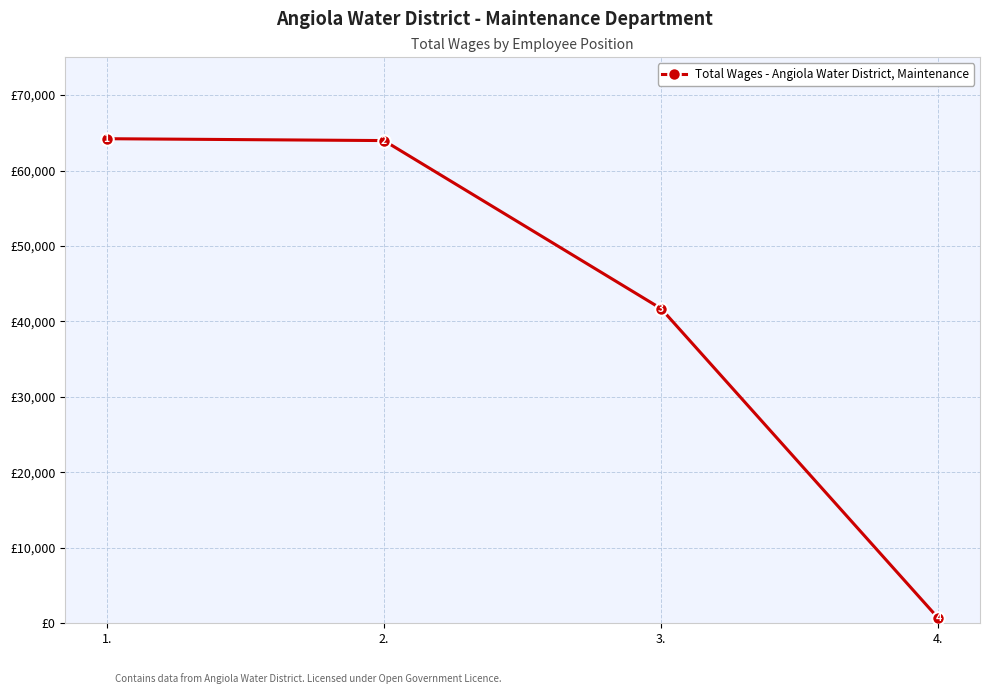

List the labels in order of value, largest first.

1., 2., 3., 4.